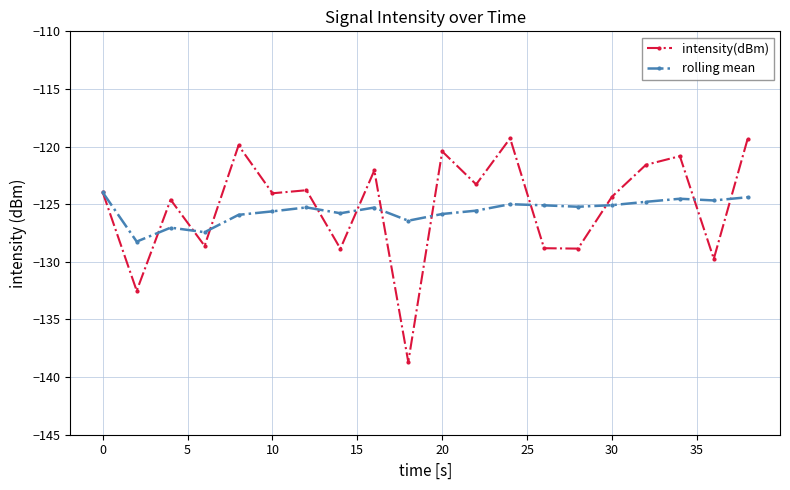

Does the chart display data point markers on the line(s)?

Yes